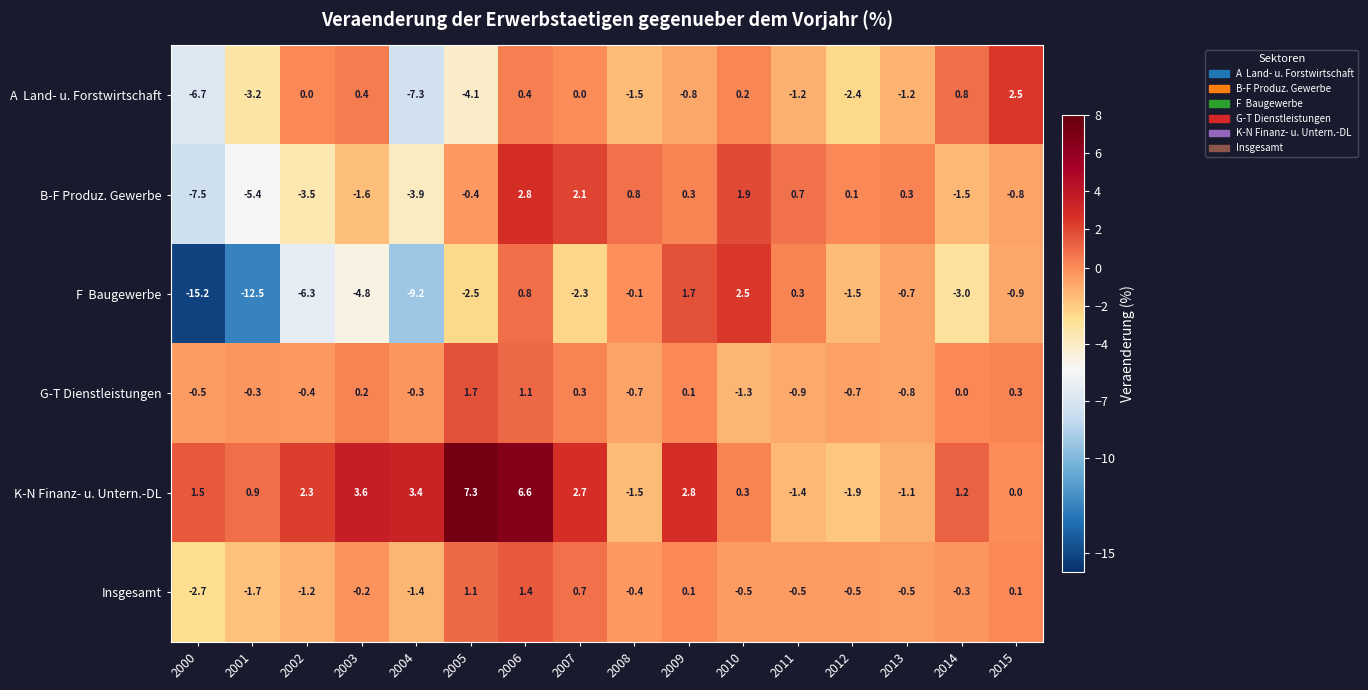

How many series are shown in this chart?

6